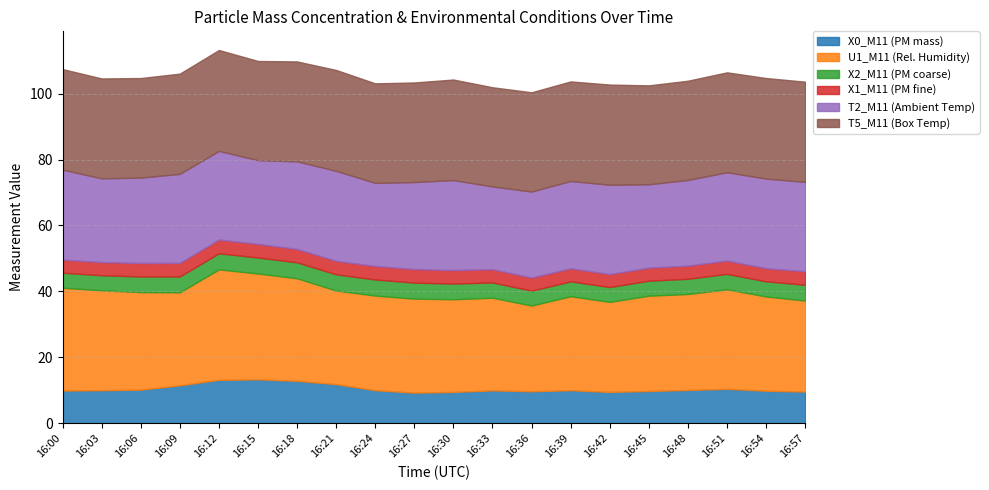

Reading right to left, what are all the values shown in this chart?

X0_M11 (PM mass): 9.6	9.9	10.4	10.1	9.8	9.5	10.0	9.7	10.0	9.5	9.3	10.0	11.9	12.9	13.3	13.2	11.5	10.2	10.0	9.9
U1_M11 (Rel. Humidity): 27.6	28.6	30.2	29.1	28.9	27.3	28.5	26.0	28.1	28.1	28.5	28.7	28.4	31.1	32.1	33.5	28.2	29.6	30.3	31.2
X2_M11 (PM coarse): 4.8	4.6	4.7	4.6	4.5	4.5	4.5	4.5	4.6	4.8	4.9	4.9	4.9	4.8	4.9	4.9	4.8	4.7	4.6	4.6
X1_M11 (PM fine): 4.1	4.0	4.0	4.0	4.0	3.9	4.0	4.0	4.0	4.1	4.1	4.1	4.1	4.0	4.1	4.2	4.1	4.1	4.0	4.0
T2_M11 (Ambient Temp): 27.1	27.2	26.8	26.0	25.3	27.1	26.5	26.1	25.1	27.3	26.4	25.2	27.3	26.6	25.4	26.9	27.0	25.9	25.4	27.3
T5_M11 (Box Temp): 30.4	30.5	30.3	30.1	30.0	30.4	30.2	30.1	30.1	30.5	30.2	30.2	30.6	30.3	30.1	30.6	30.4	30.2	30.3	30.5